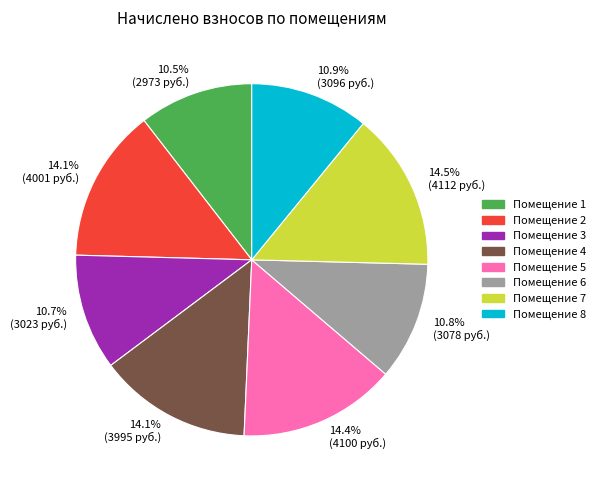

Does any single category account for the majority?

No